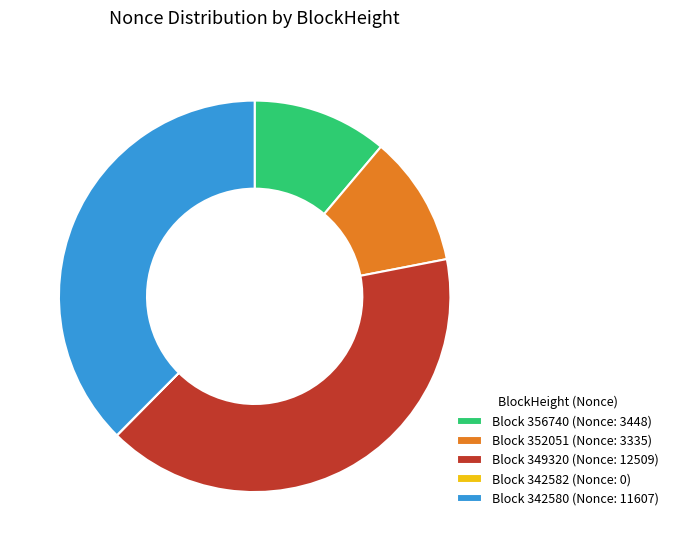

True or false: Block 352051 (Nonce: 3335) accounts for 11% of the total.

True